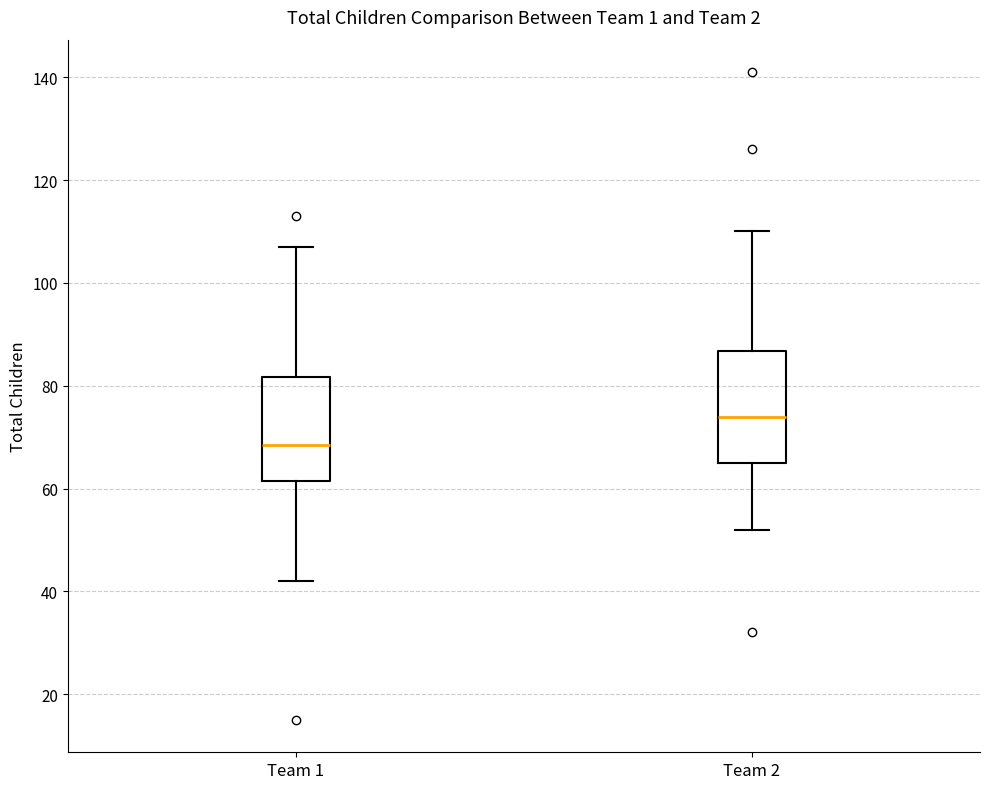

Reading left to right, read every box against the y-axis: the position of its median line, the range the box covers, and the ends of its whiskers. The values are not printed on the chart, so give them approximately, as read against the axis.

Team 1: median 68, box 62 to 82, whiskers 42 to 108
Team 2: median 74, box 66 to 86, whiskers 52 to 110